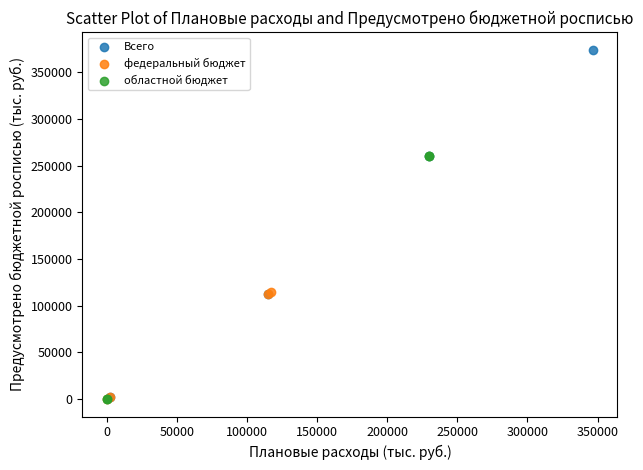

Which series contains the highest Y value?

Всего